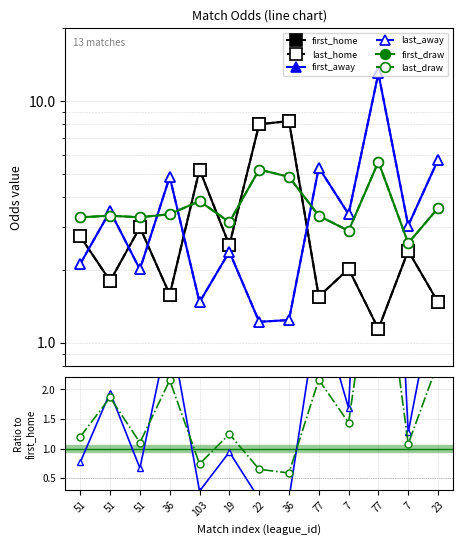

At which label does first_home first exceed 2?

51